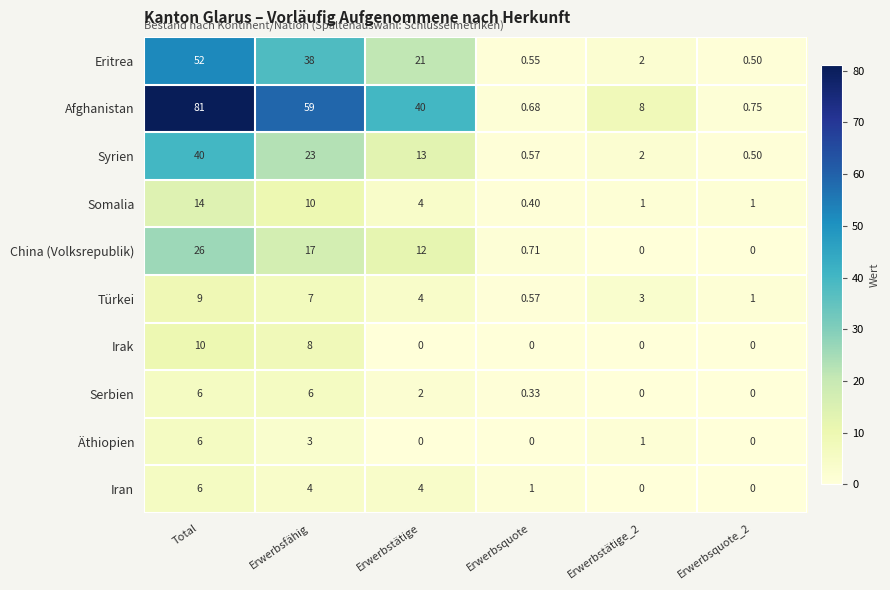

What is the total value across all series at Total?

250.0